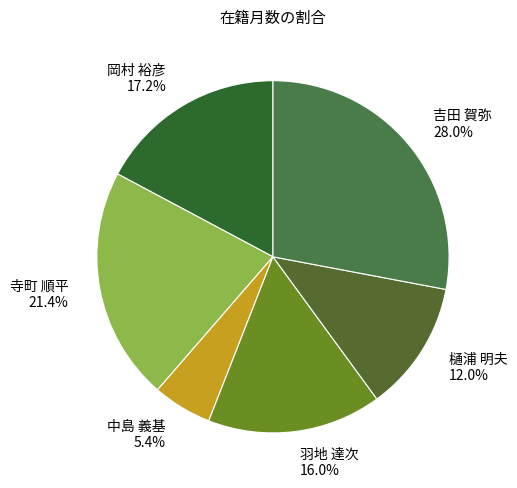

Combined, do 吉田 賀弥 and 羽地 達次 account for over 50%?

No